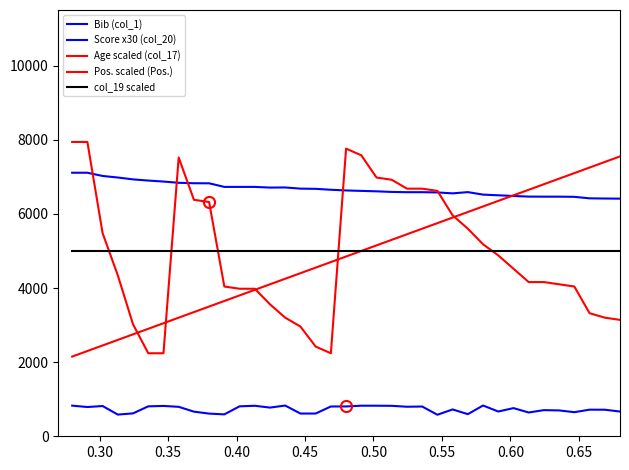

What is the value of the Pos. scaled (Pos.) point at the 3rd from the left?

2450.0